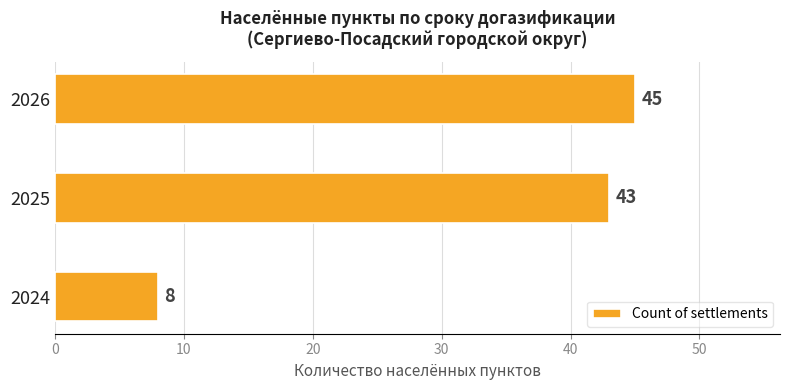

Read the value at 2024.

8